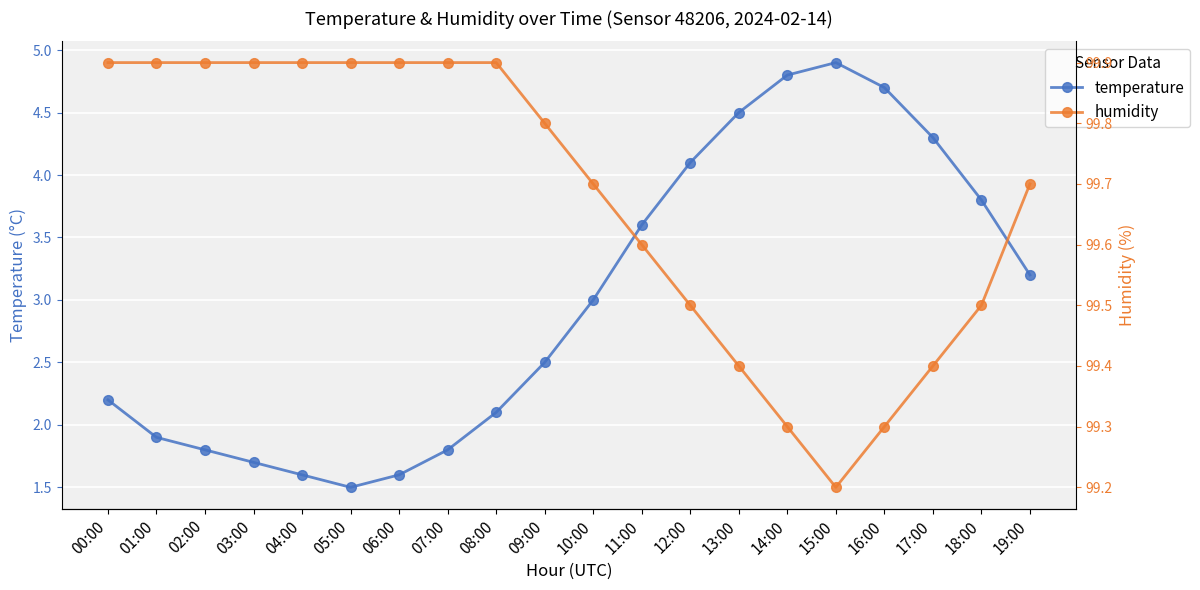

Reading left to right, list all the values displayed in this chart.

temperature: 2.2	1.9	1.8	1.7	1.6	1.5	1.6	1.8	2.1	2.5	3.0	3.6	4.1	4.5	4.8	4.9	4.7	4.3	3.8	3.2
humidity: 99.9	99.9	99.9	99.9	99.9	99.9	99.9	99.9	99.9	99.8	99.7	99.6	99.5	99.4	99.3	99.2	99.3	99.4	99.5	99.7